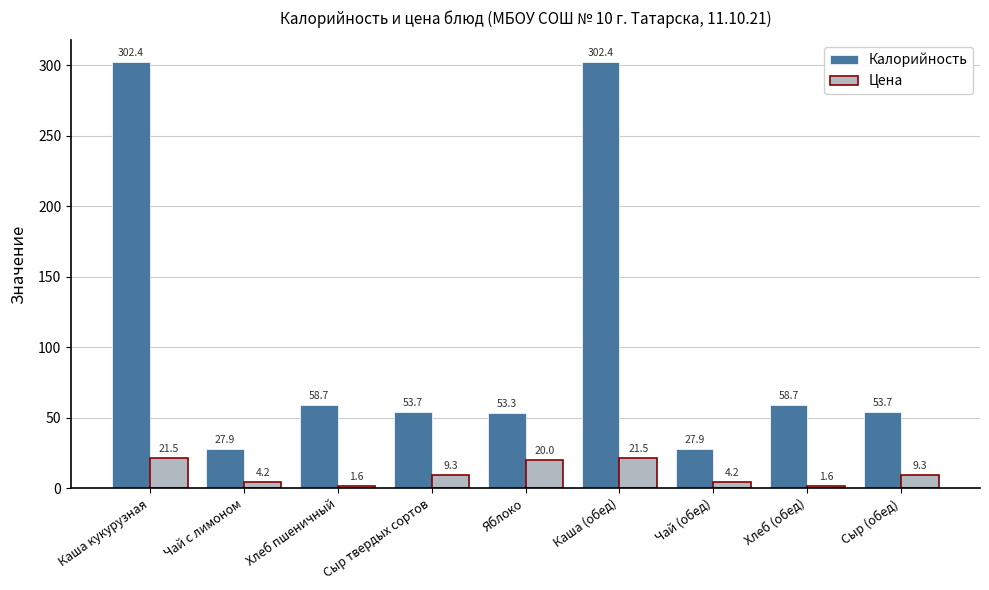

What position from the left is Чай с лимоном?

2